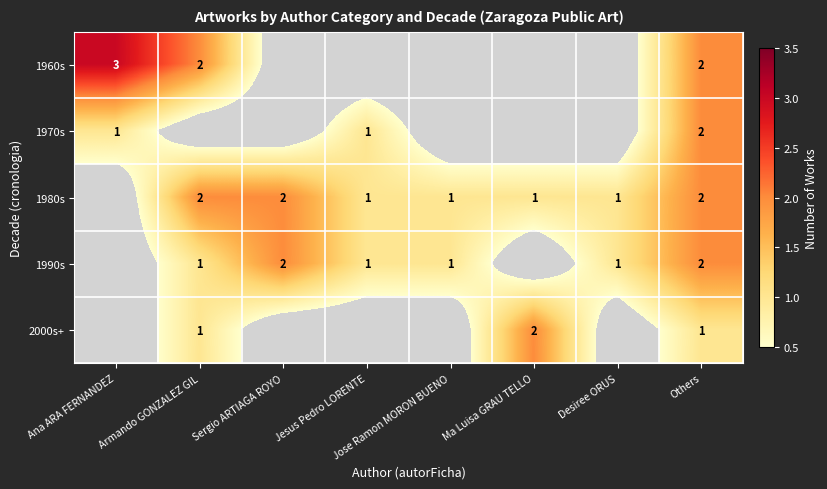

Which category has the highest value across all series?

Ana ARA FERNANDEZ